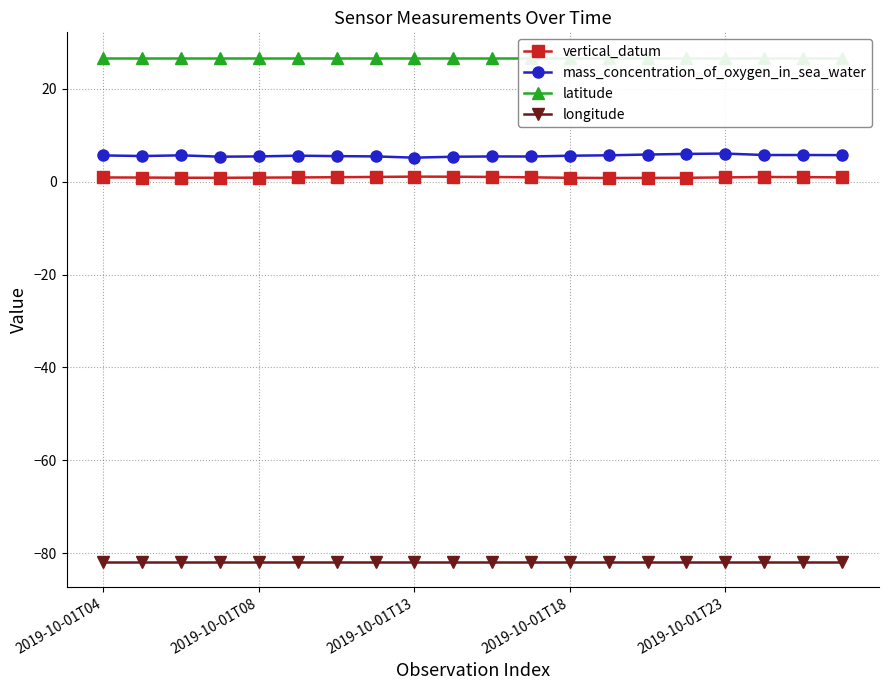

Reading left to right, what are all the values shown in this chart?

vertical_datum: 0.9	0.9	0.8	0.8	0.9	0.9	0.9	1.0	1.1	1.1	1.0	0.9	0.8	0.8	0.8	0.8	0.9	1.0	1.0	0.9
mass_concentration_of_oxygen_in_sea_water: 5.6	5.5	5.7	5.4	5.4	5.6	5.5	5.4	5.2	5.3	5.4	5.4	5.6	5.7	5.8	6.0	6.0	5.7	5.7	5.7
latitude: 26.7	26.7	26.7	26.7	26.7	26.7	26.7	26.7	26.7	26.7	26.7	26.7	26.7	26.7	26.7	26.7	26.7	26.7	26.7	26.7
longitude: -81.8	-81.8	-81.8	-81.8	-81.8	-81.8	-81.8	-81.8	-81.8	-81.8	-81.8	-81.8	-81.8	-81.8	-81.8	-81.8	-81.8	-81.8	-81.8	-81.8